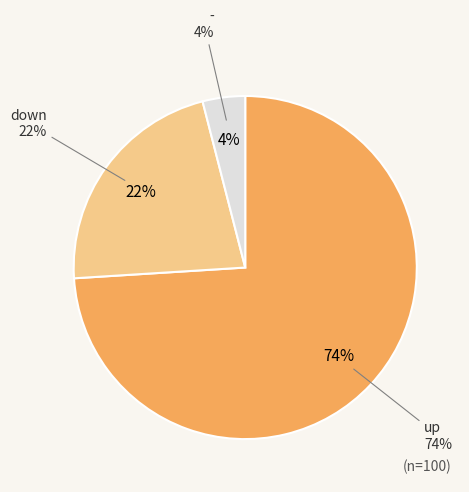

What is the largest slice in the pie chart?

up